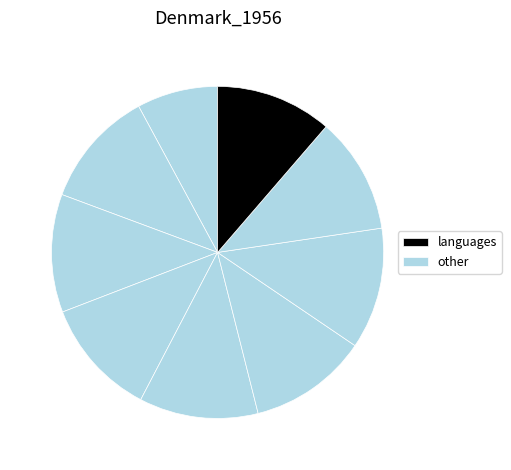

How many segments does this pie chart have?

9